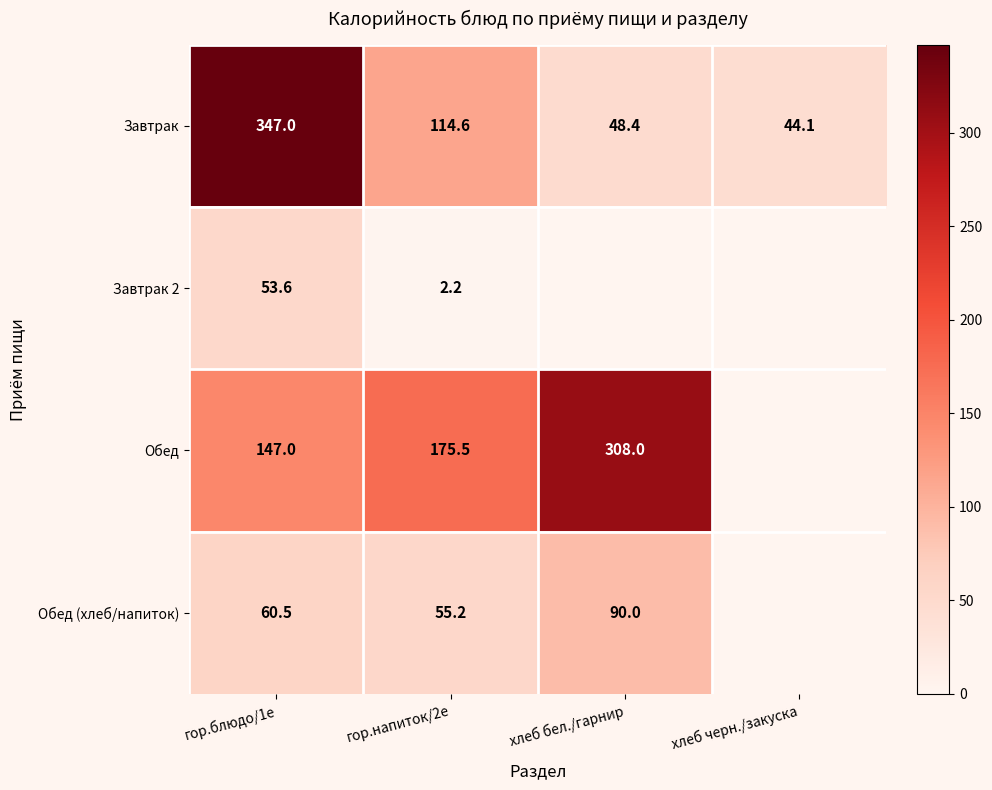

What is the difference between the second highest and second lowest values in the Завтрак series?

66.2